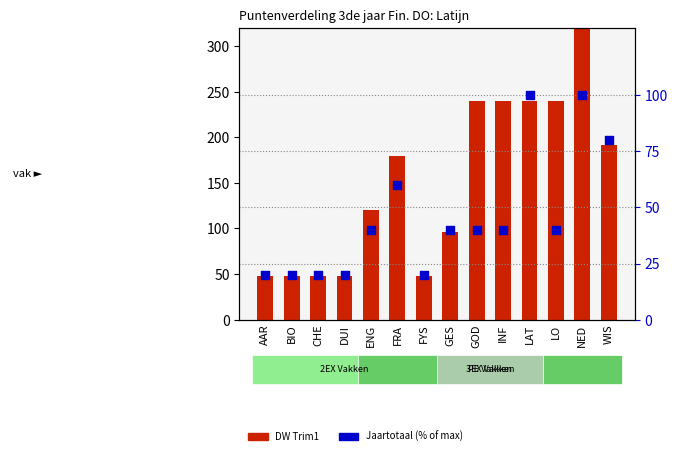

At how many categories does at least one series exceed 66?

9